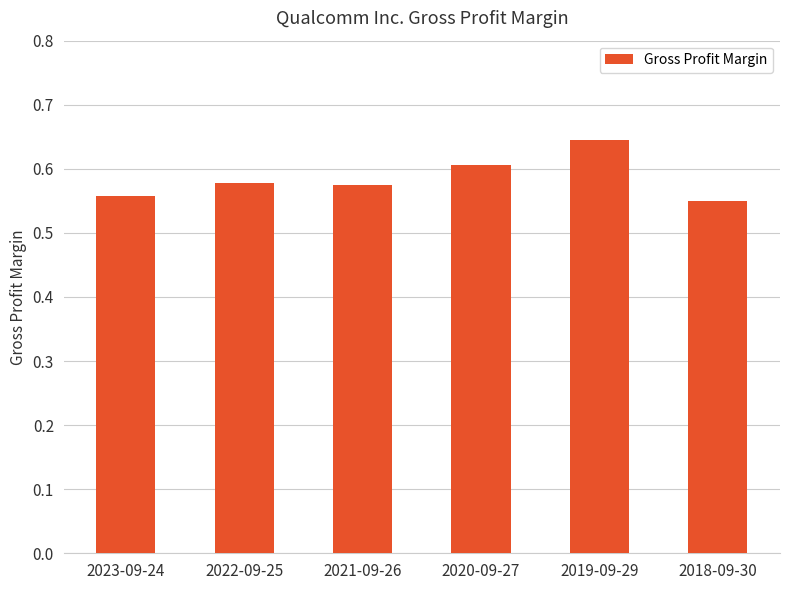

What is the label of the 1st bar from the left?

2023-09-24